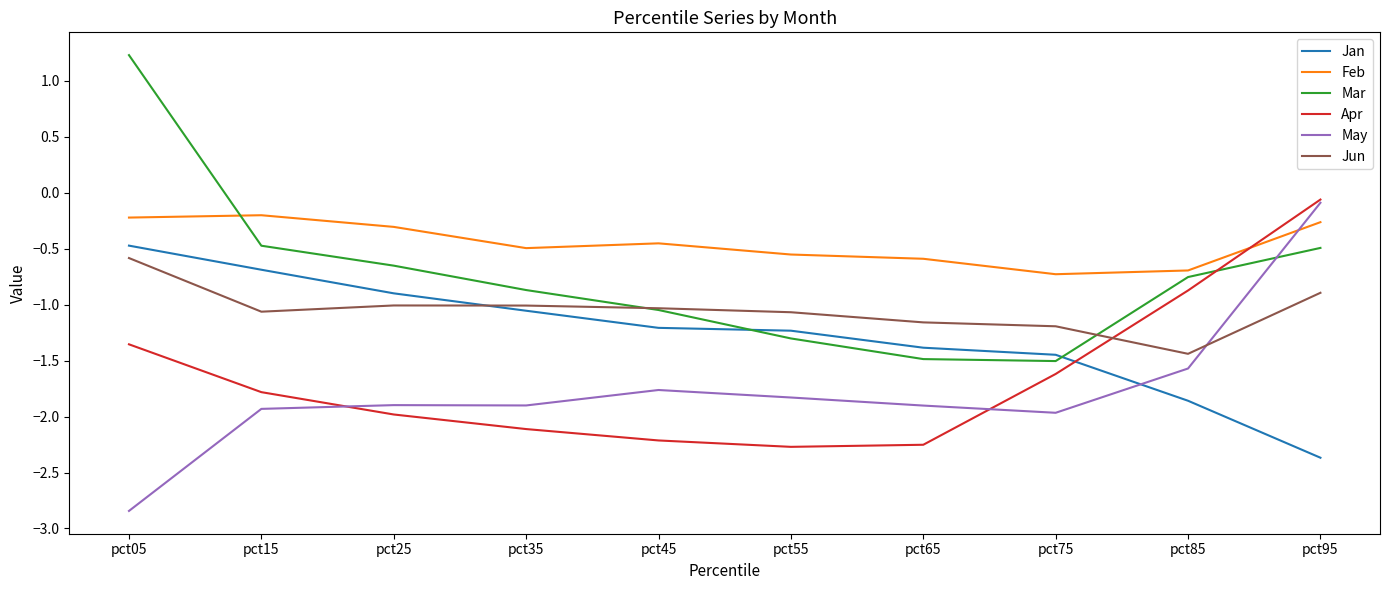

What are all the series names shown in the legend?

Jan, Feb, Mar, Apr, May, Jun